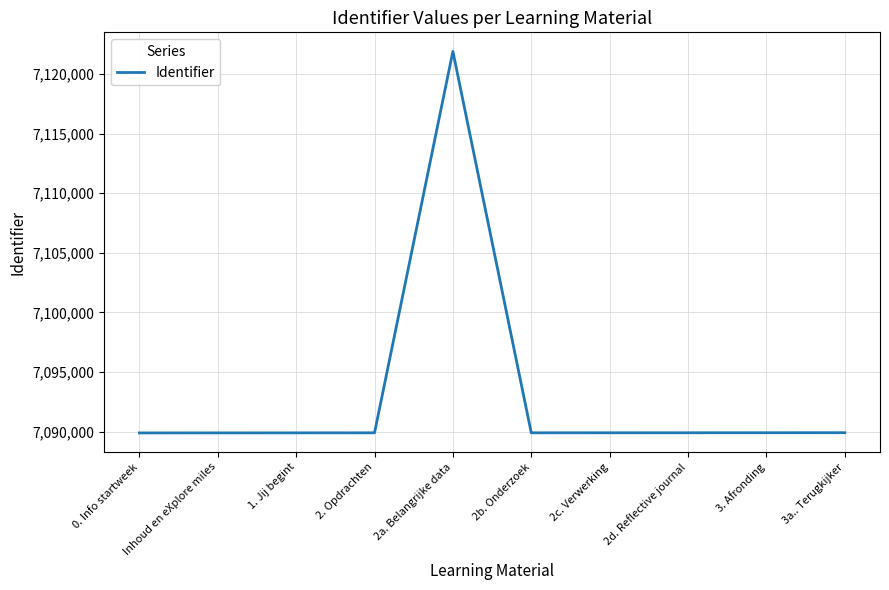

What is the smallest value displayed?

7089881